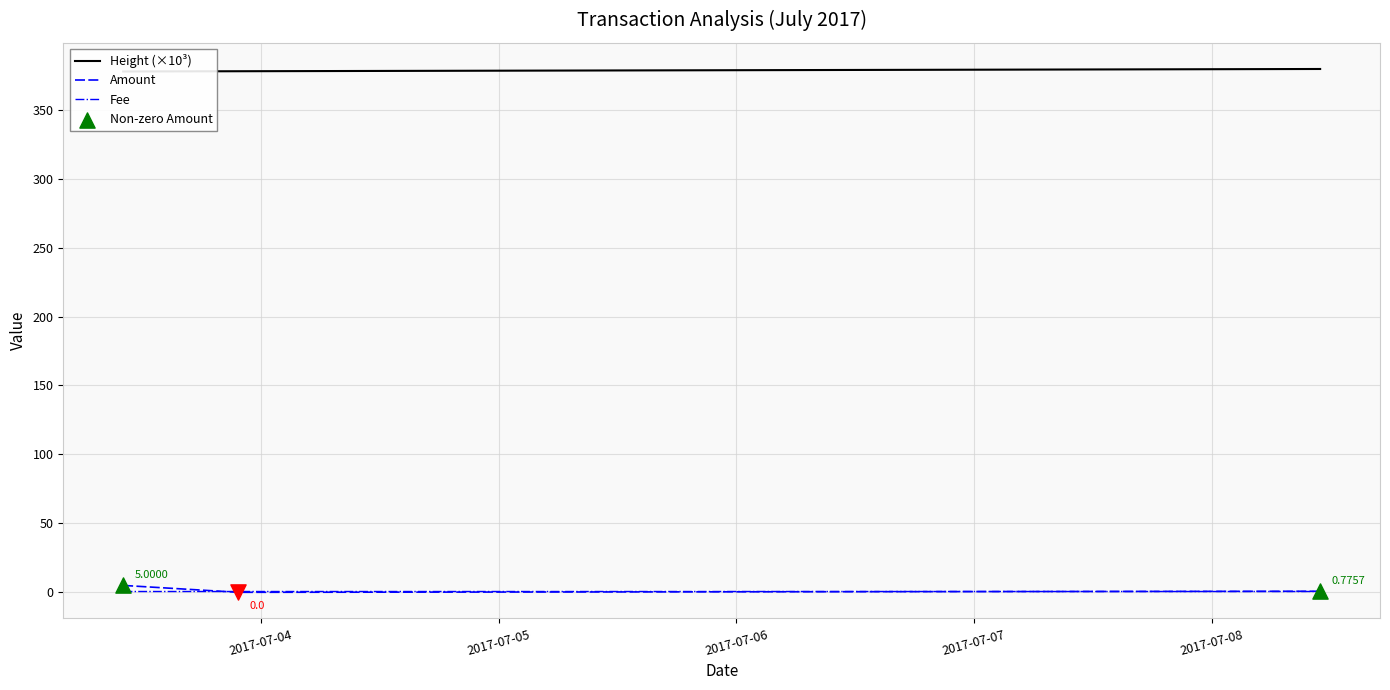

Which series has the widest spread of Y values?

Amount